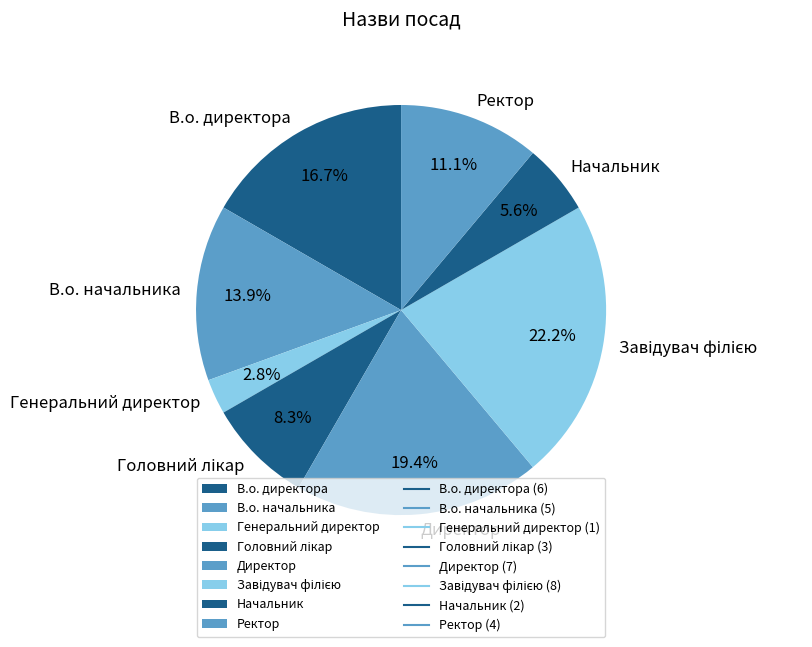

Does Директор account for over 50% of the chart?

No